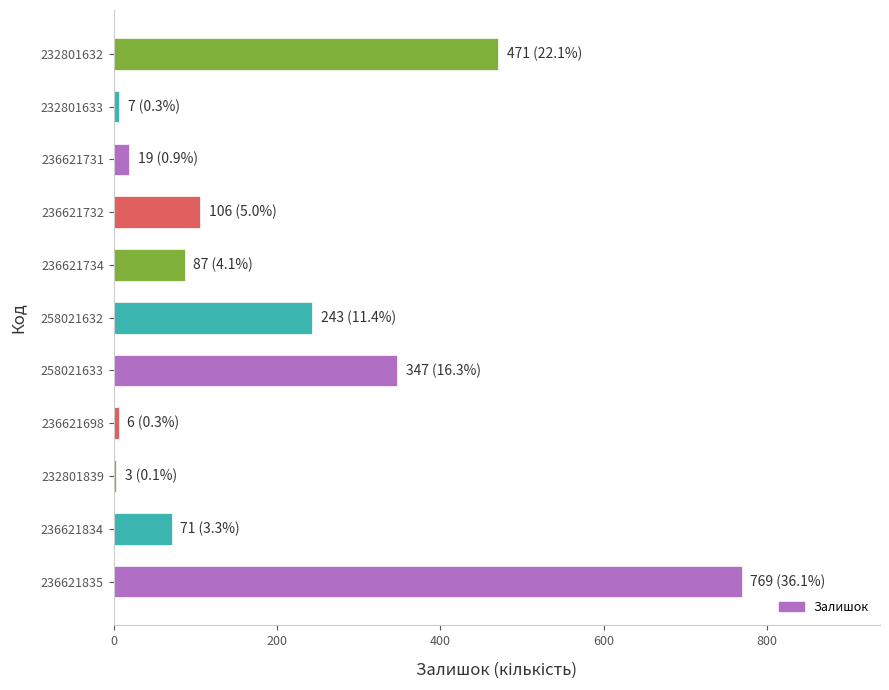

What is the difference between the maximum and second lowest values?

763